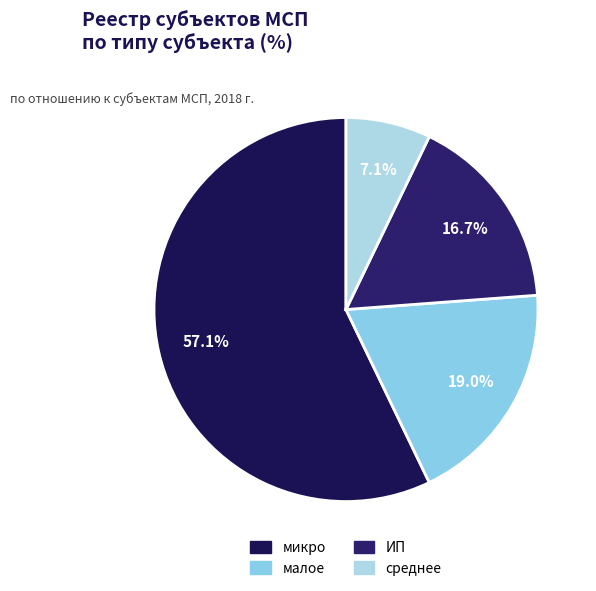

How many segments does this pie chart have?

4